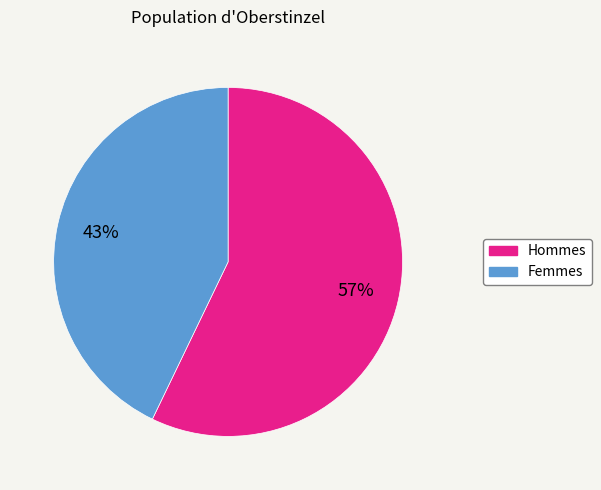

What is the smallest slice in the pie chart?

Femmes